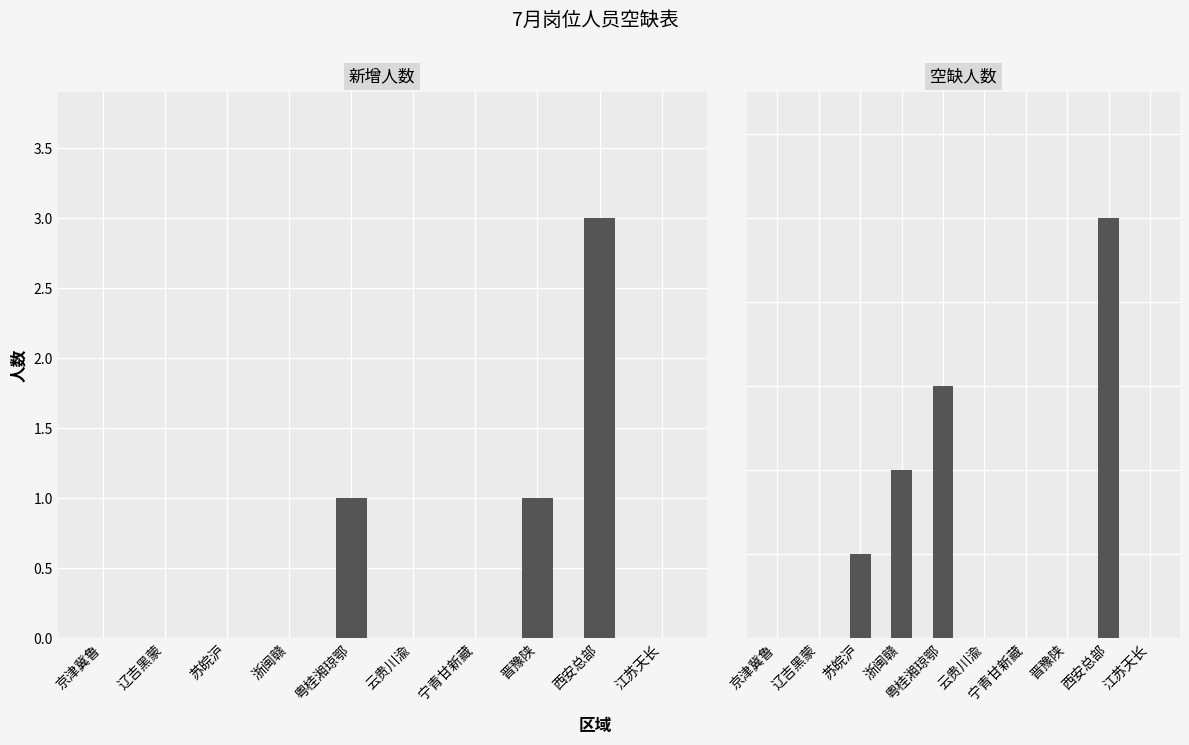

Is it true that 空缺人数 equals 2 at 江苏天长?

False